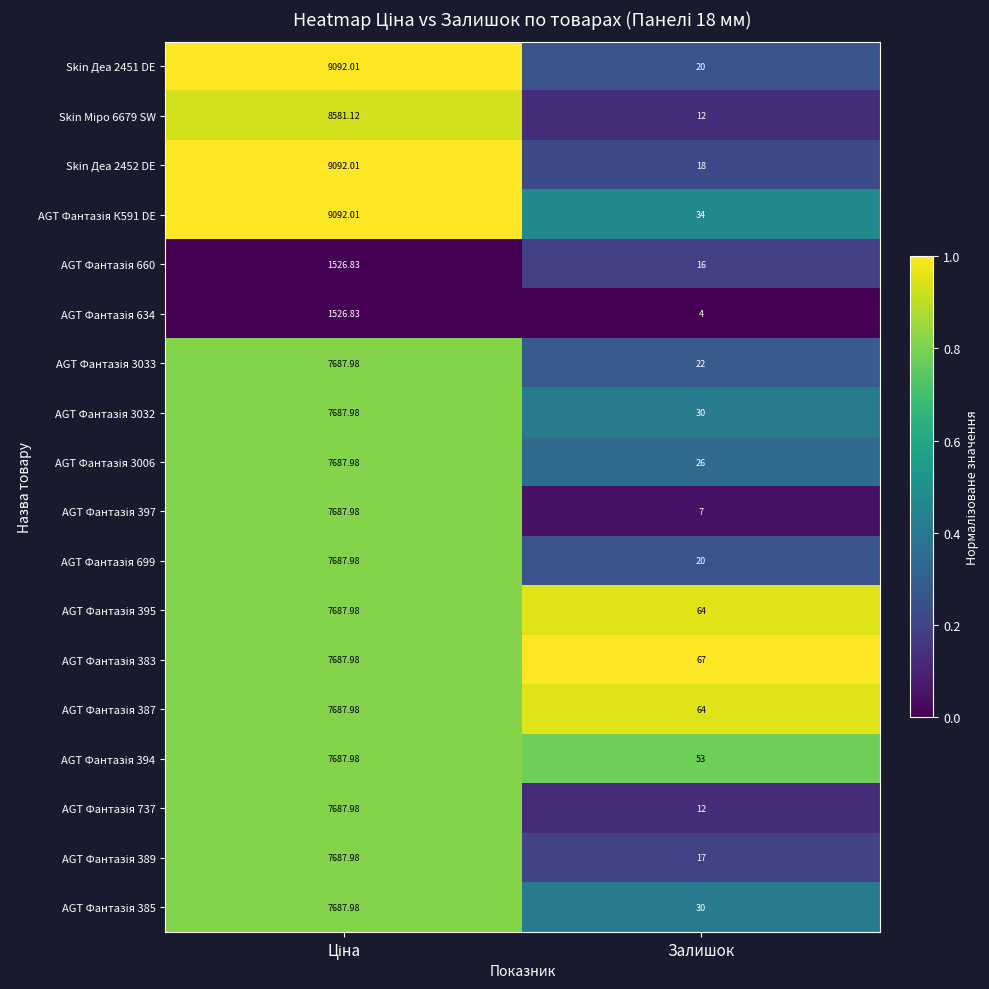

Which category has the lowest value across all series?

Залишок